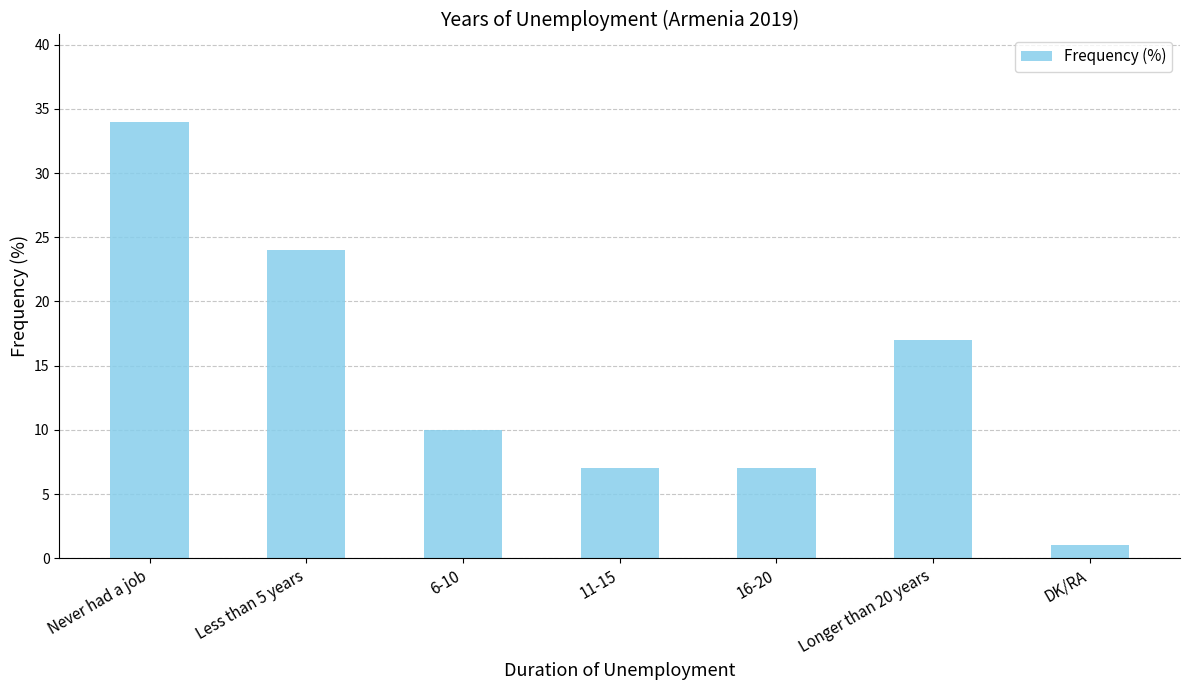

What is the minimum value shown in the chart?

1